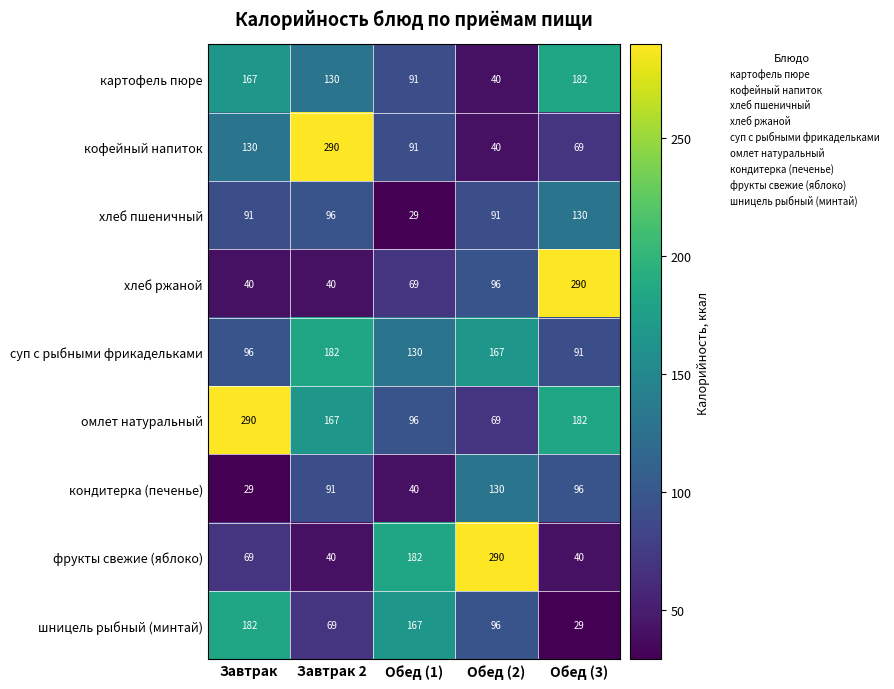

The value of суп с рыбными фрикадельками at Обед (2) is 268. True or false?

False